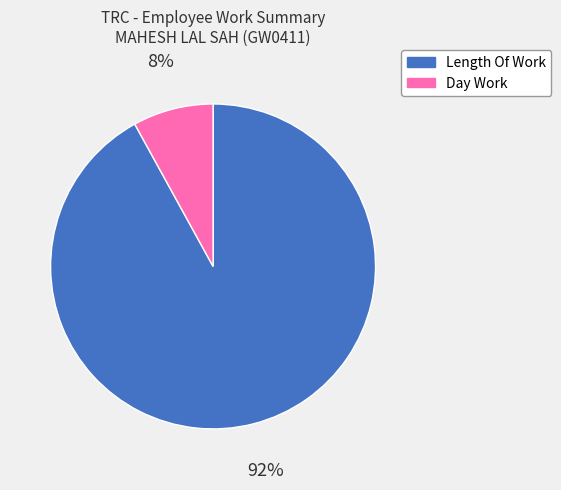

To the nearest percent, what portion does Day Work represent?

8%